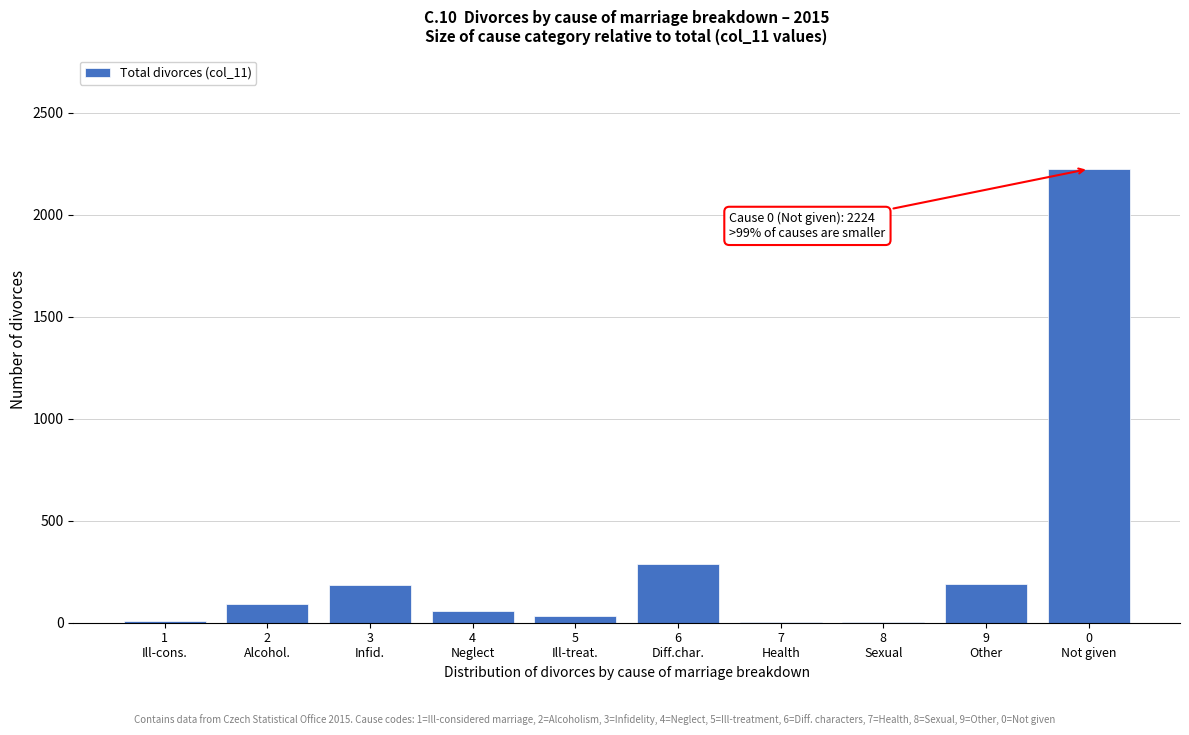

What is the greatest value displayed?

2224